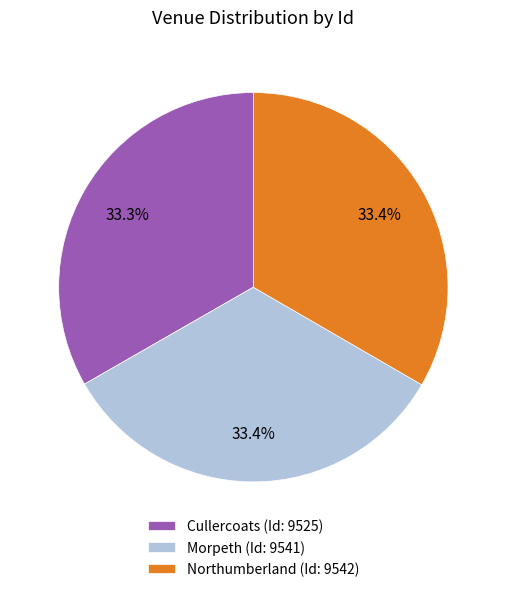

What is the ratio of the value at Morpeth to the value at Cullercoats?

1.0